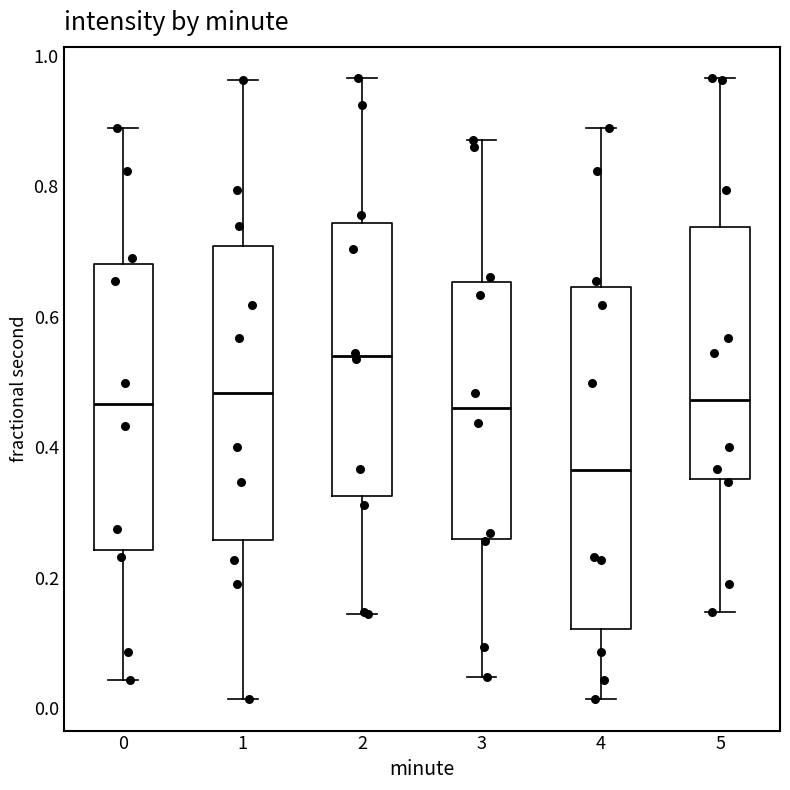

Reading left to right, read every box against the y-axis: the position of its median line, the range the box covers, and the ends of its whiskers. The values are not printed on the chart, so give them approximately, as read against the axis.

0: median 0.46, box 0.24 to 0.68, whiskers 0.04 to 0.88
1: median 0.48, box 0.26 to 0.70, whiskers 0.02 to 0.96
2: median 0.54, box 0.32 to 0.74, whiskers 0.14 to 0.96
3: median 0.46, box 0.26 to 0.66, whiskers 0.04 to 0.88
4: median 0.36, box 0.12 to 0.64, whiskers 0.02 to 0.88
5: median 0.48, box 0.36 to 0.74, whiskers 0.14 to 0.96